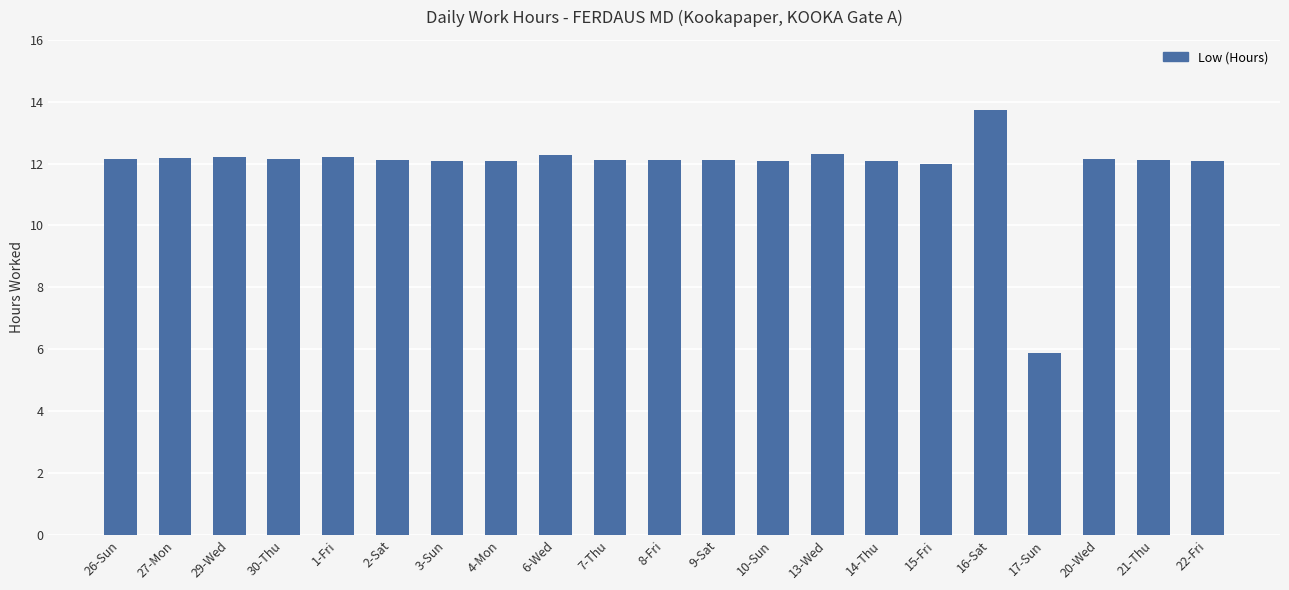

Are the bars grouped side by side (vs. stacked)?

No